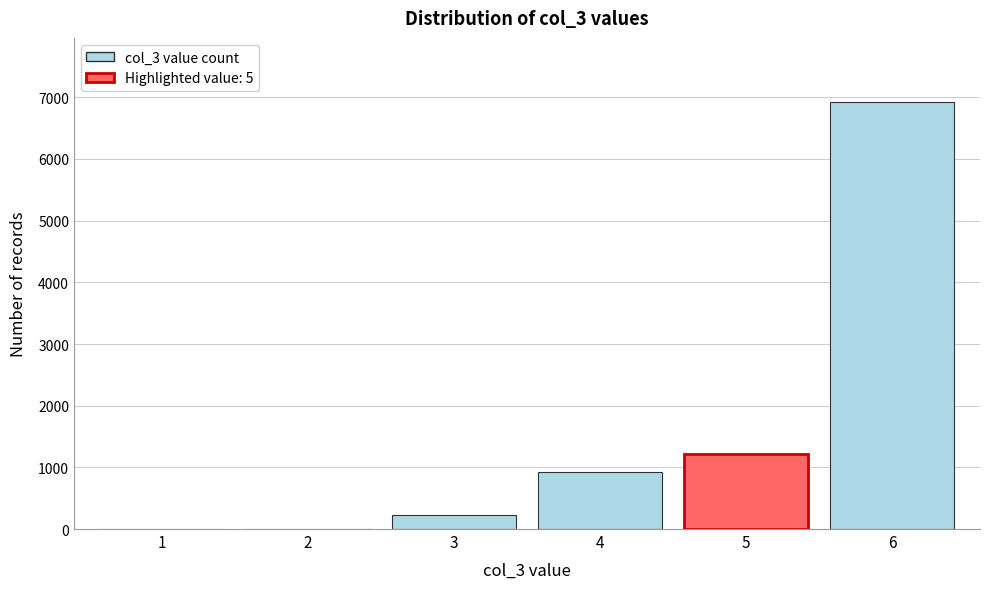

Reading right to left, extract all data points from this chart.

6=6925	5=1222	4=931	3=232	2=0	1=0